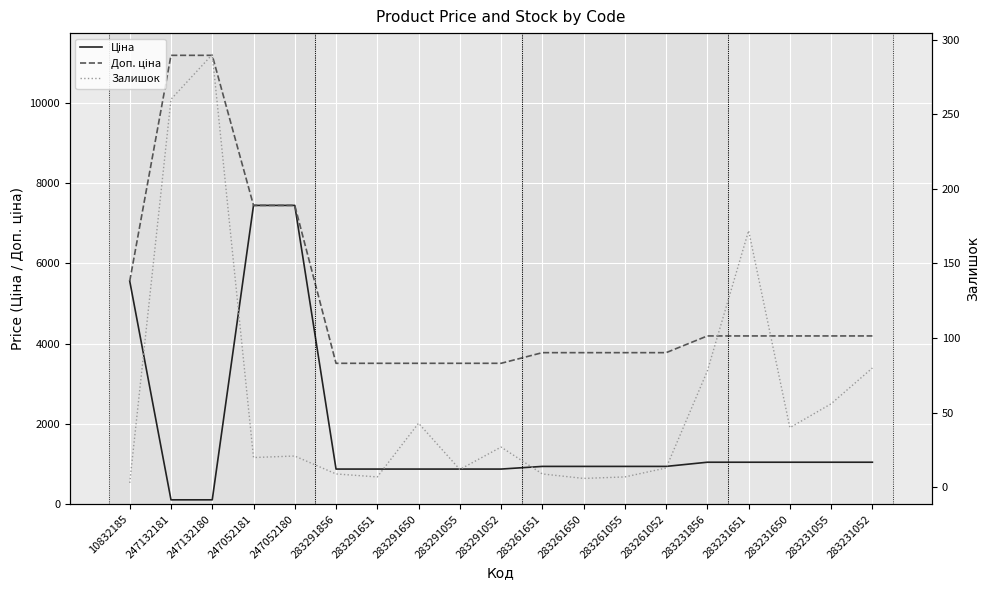

Rank the series at 283231052 from highest to lowest value.

Доп. ціна, Ціна, Залишок